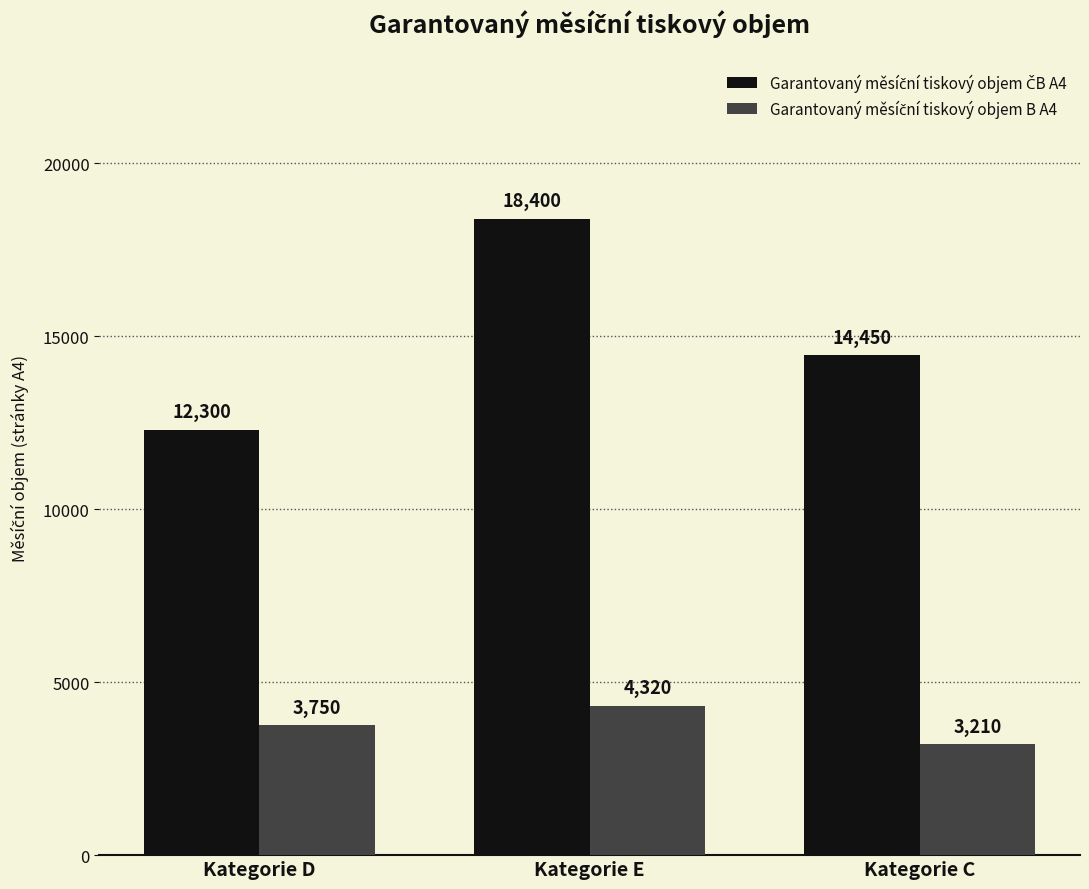

What is the spread (max minus min) of values at Kategorie E?

14080